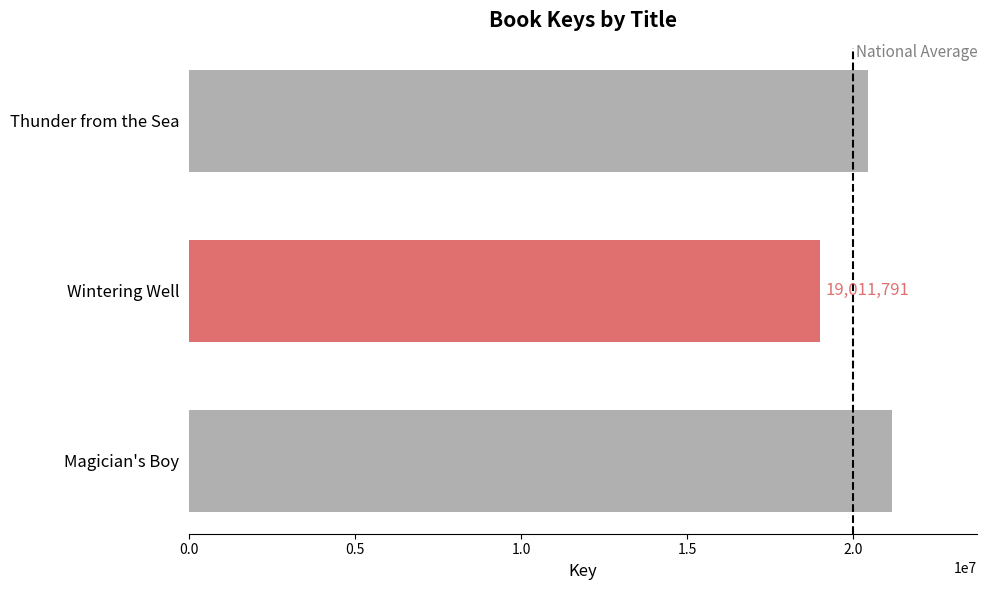

Reading bottom to top, transcribe all the data shown in this chart.

Magician's Boy=21178124	Wintering Well=19011791	Thunder from the Sea=20458033